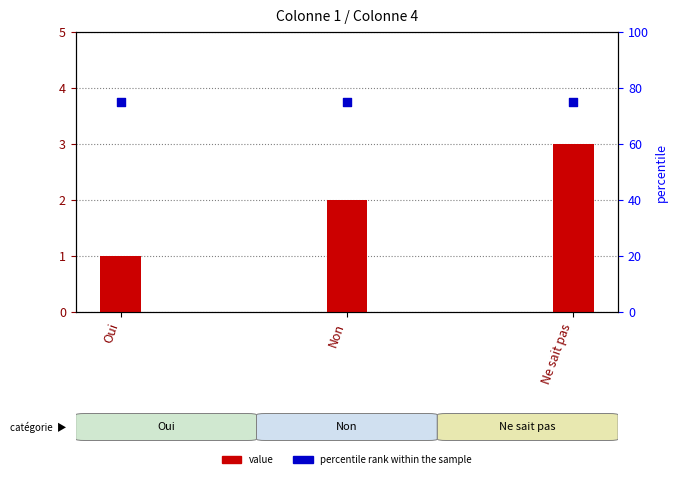

What is the total value across all series at Ne sait pas?

78